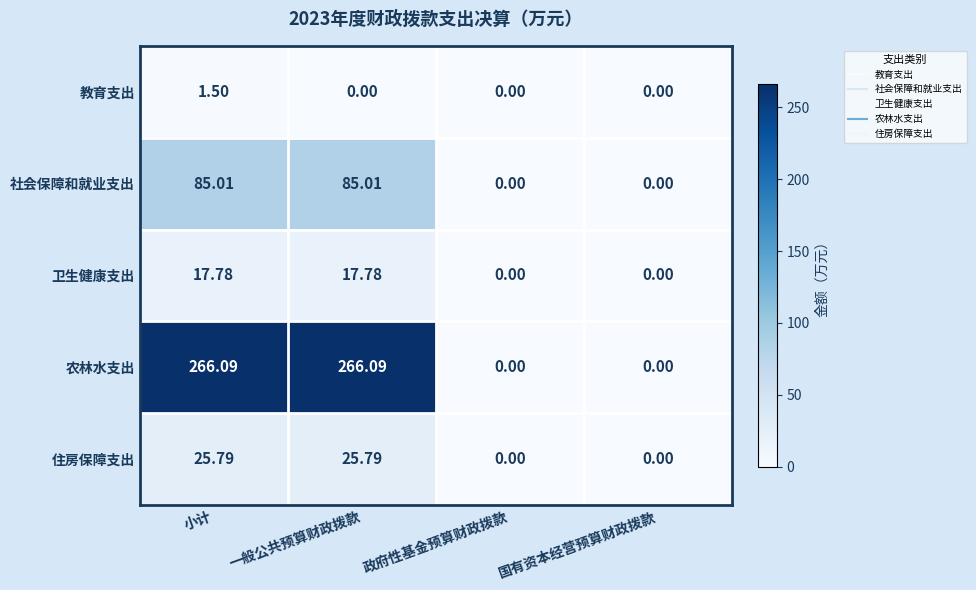

Which series has the largest range (max minus min)?

农林水支出